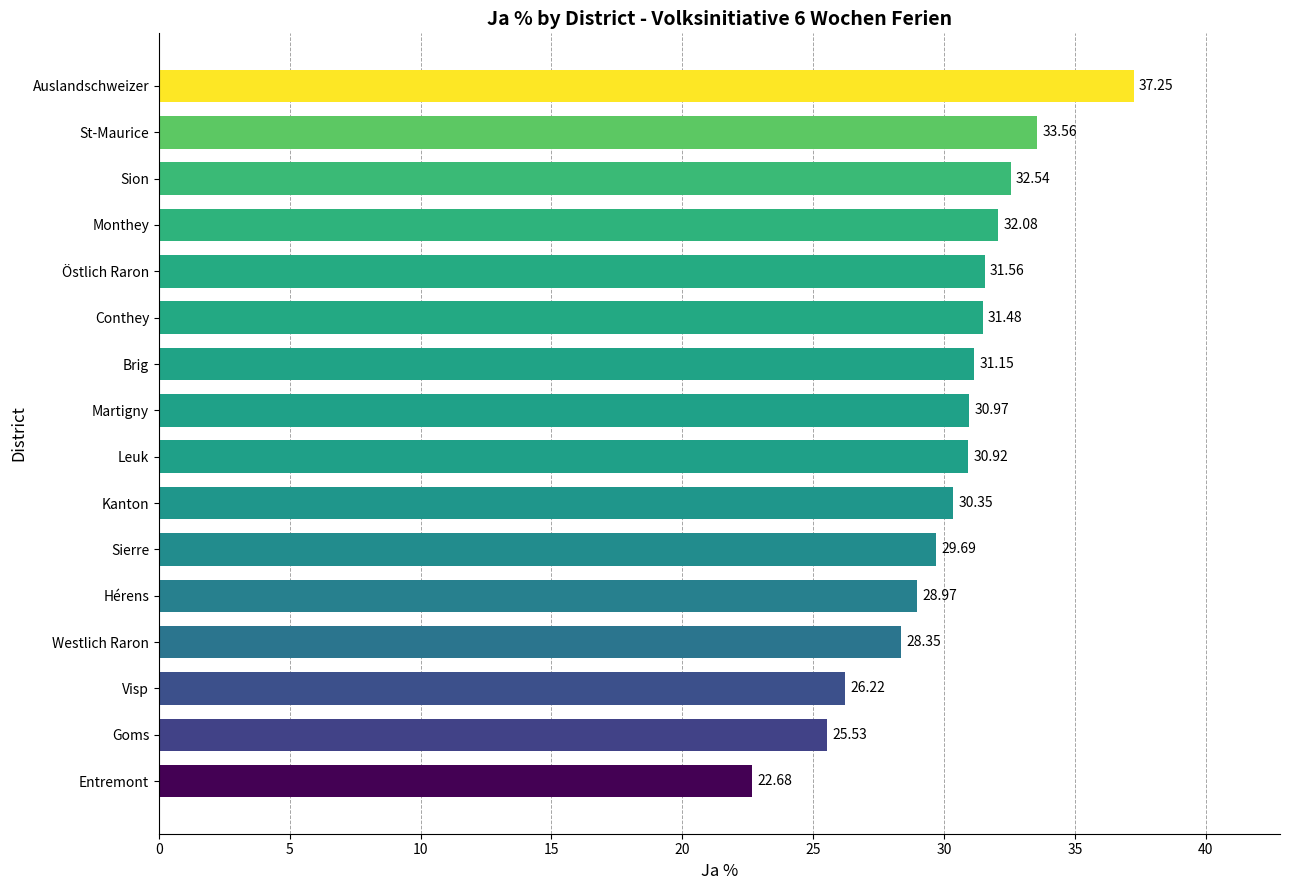

Which category has the highest value across all series?

Auslandschweizer